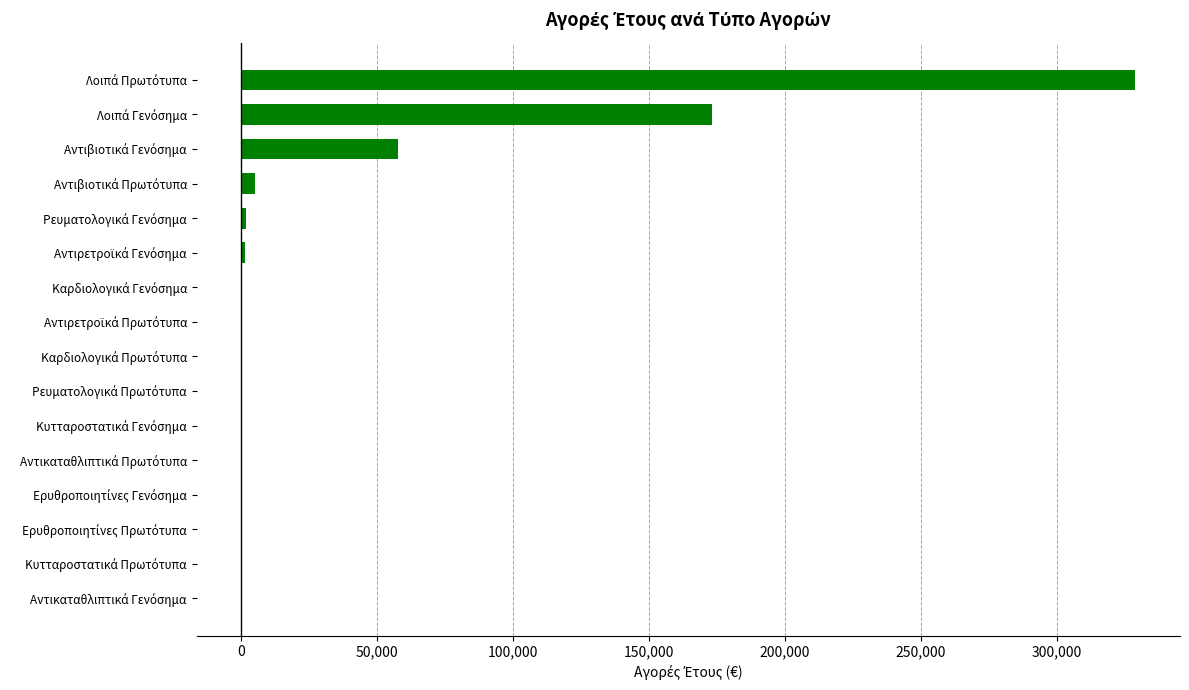

What is the sum of all values?

568920.2